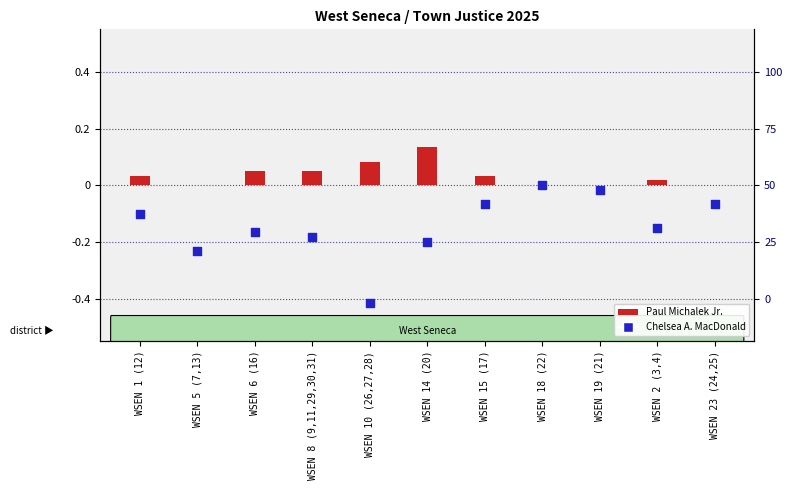

Which series has the largest total across all categories?

Paul Michalek Jr.